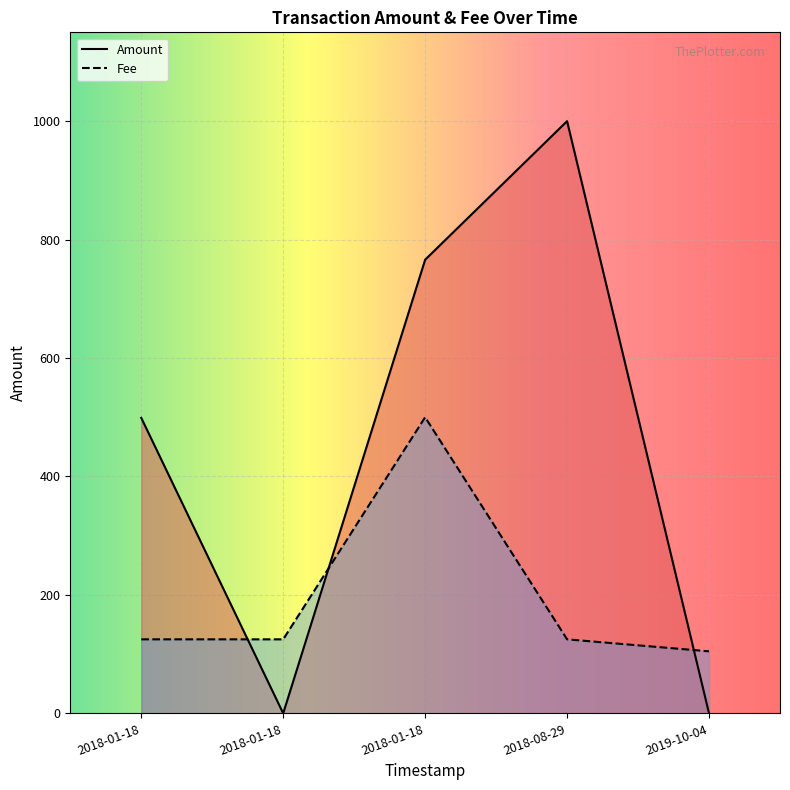

How many lines are shown in the chart?

2